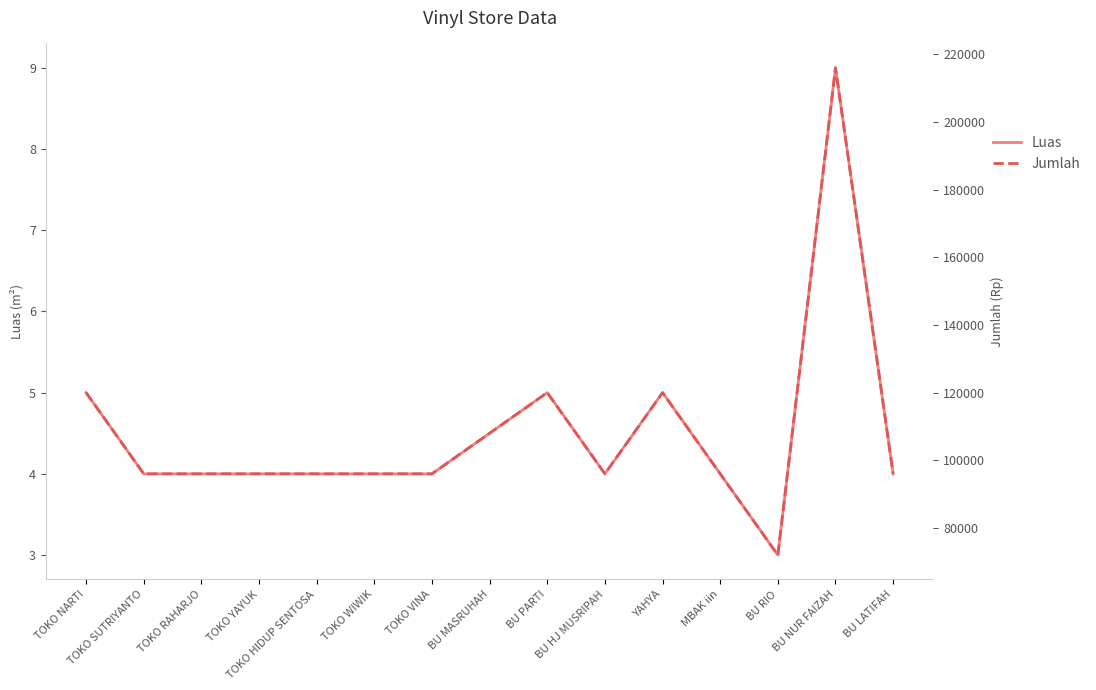

At which label does Luas reach its minimum?

BU RIO